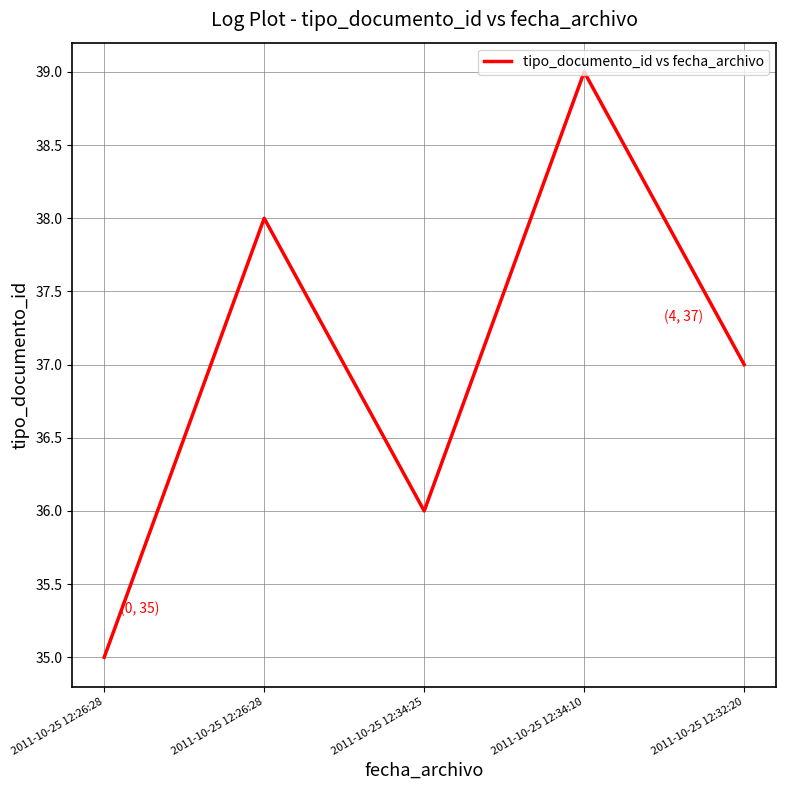

What is the approximate value at 2011-10-25 12:32:20?

37